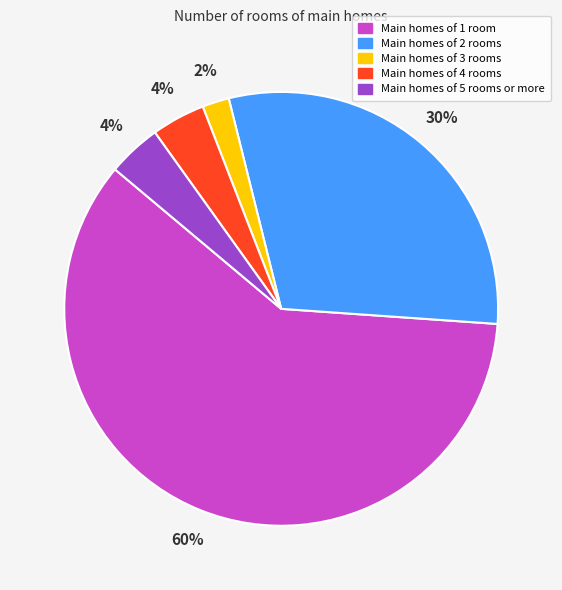

To the nearest percent, what is the average slice percentage?

20%